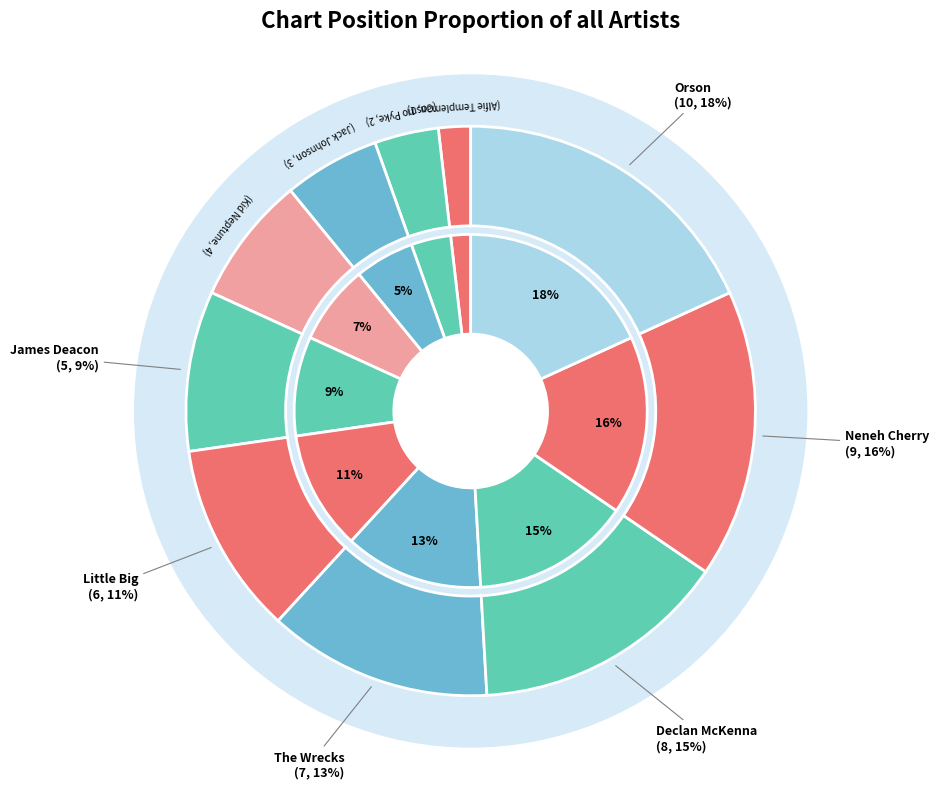

To the nearest percent, what is the difference between the largest and smallest slice percentages?

16%